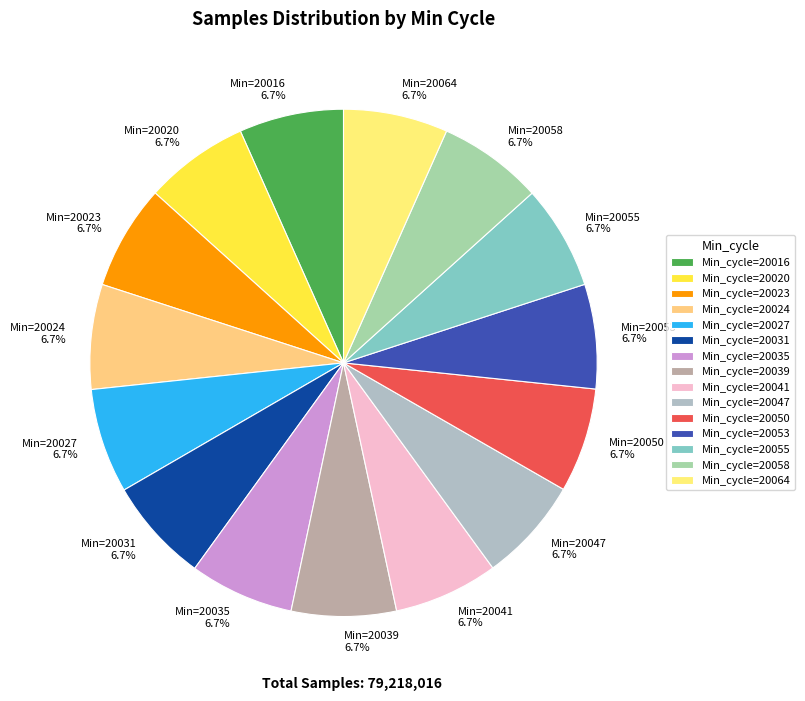

What percentage is NOT represented by Min=20016 6.7%?

93.3%